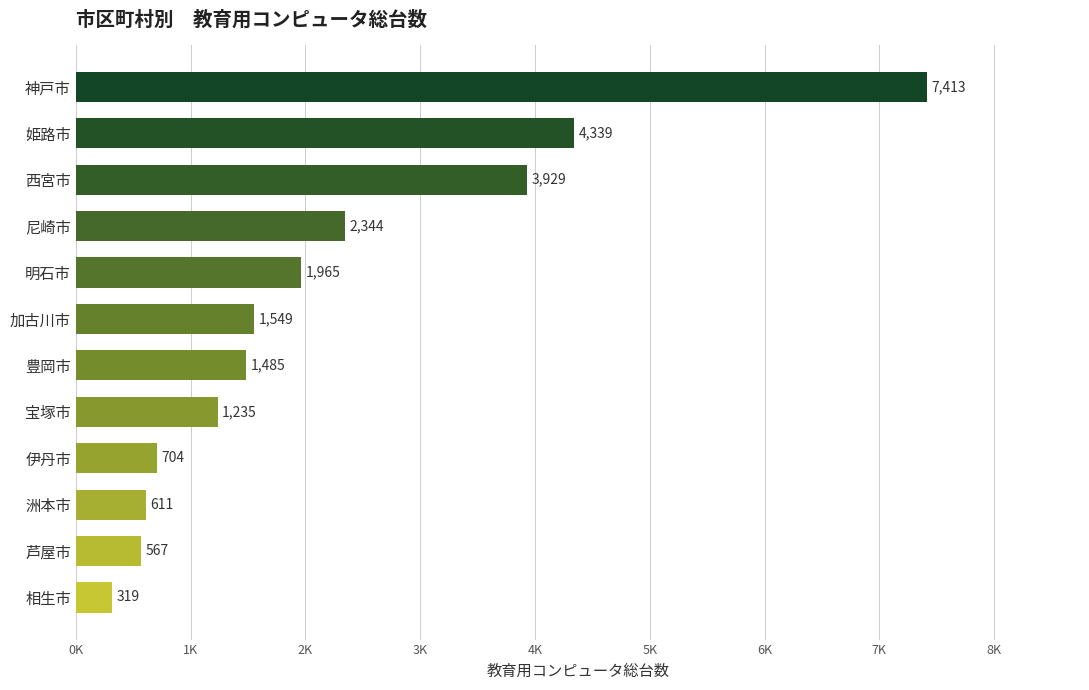

Does the chart contain any negative values?

No